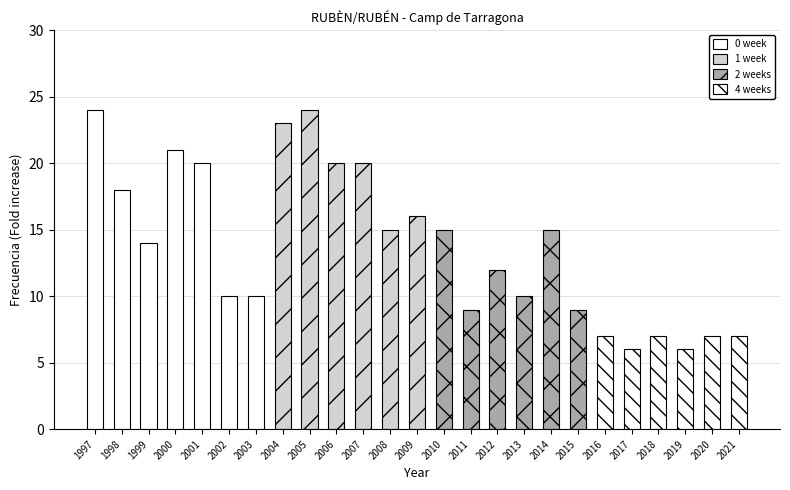

Where does the data first go above 14?

1997